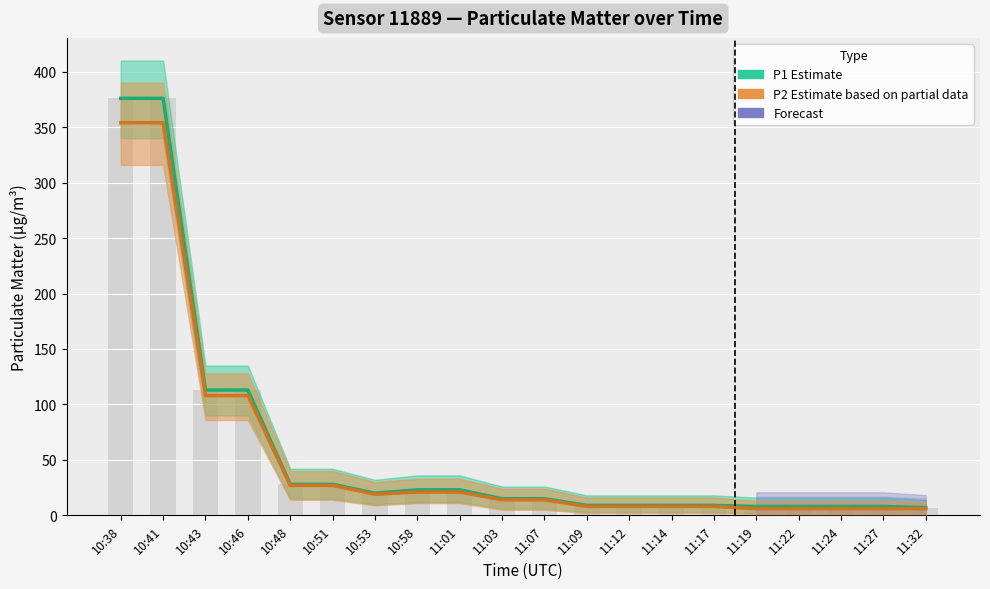

How many values in the P1 (Estimate) series exceed 15?

9